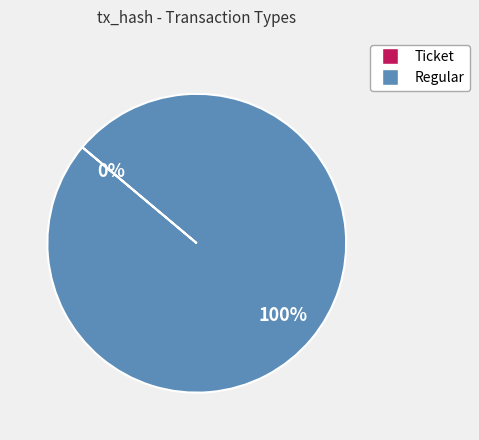

How many segments does this pie chart have?

2